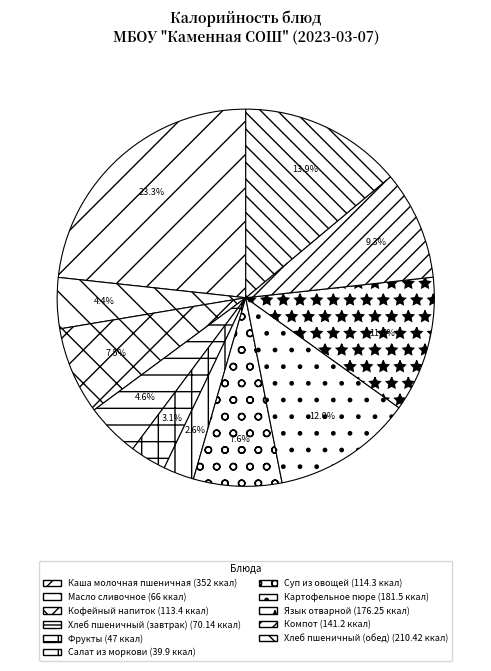

What is the largest slice in the pie chart?

Каша молочная пшеничная